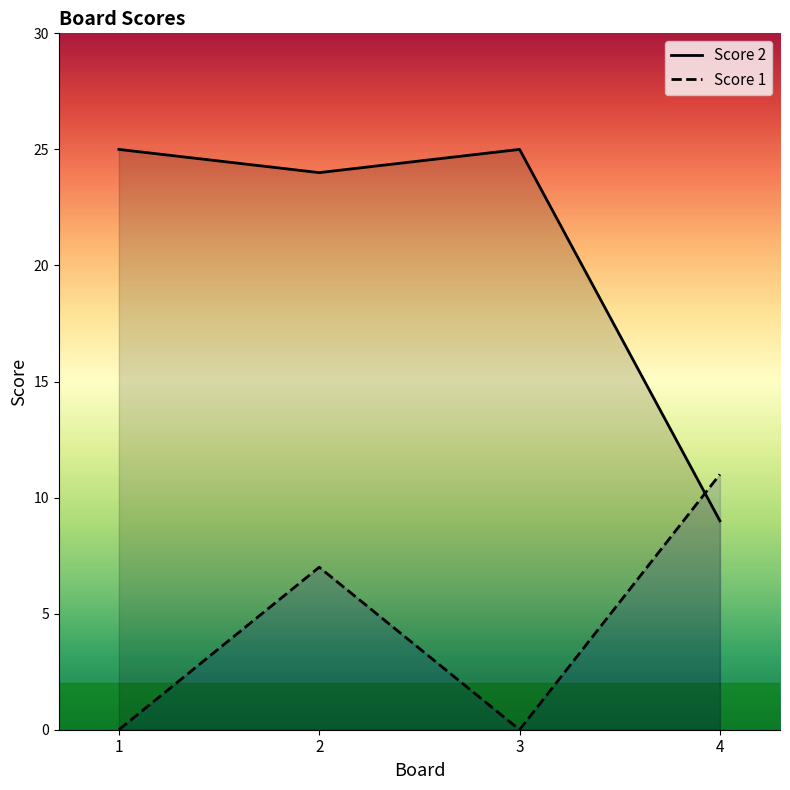

Which has a higher value, 1 or 3?

1